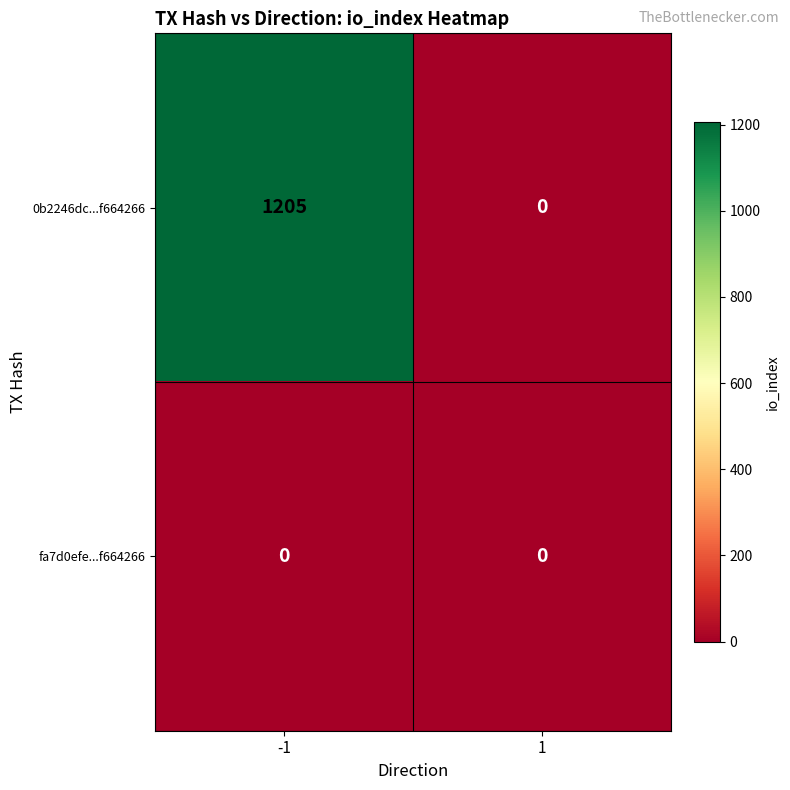

Reading right to left, extract all data points from this chart.

0b2246dc...f664266: 1=0	-1=1205
fa7d0efe...f664266: 1=0	-1=0